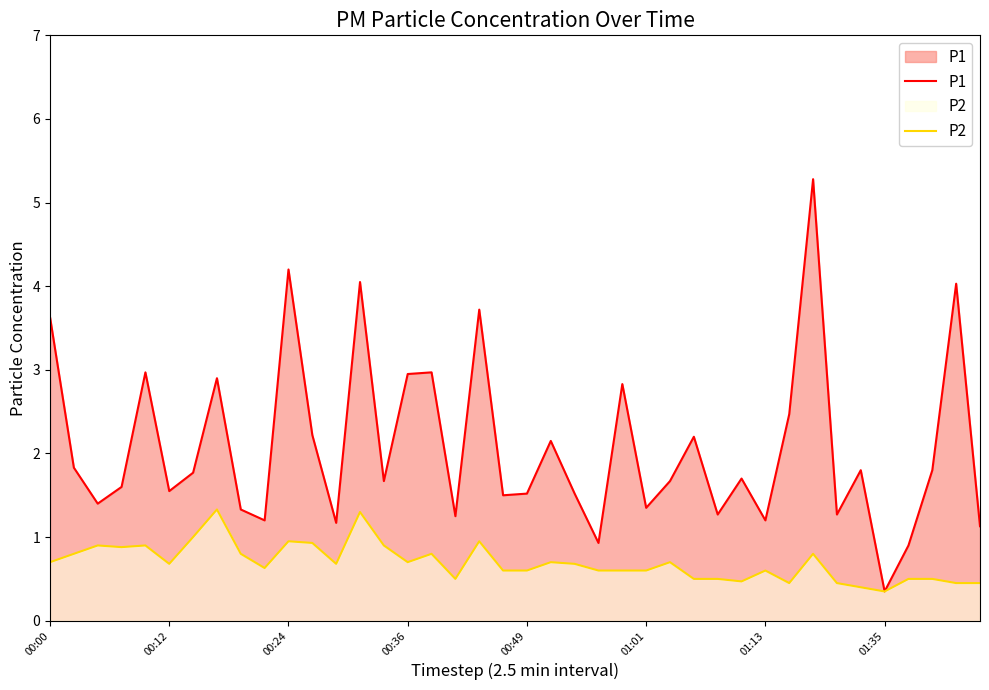

What is the difference between the highest and lowest values at 01:13?

0.6